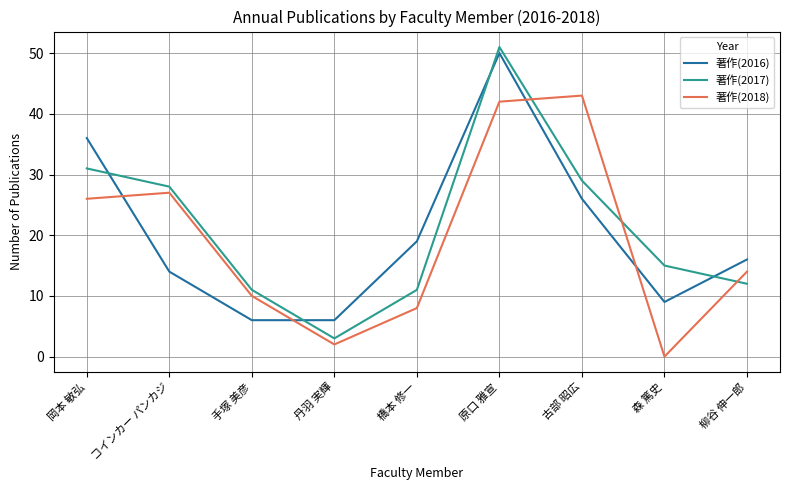

True or false: 著作(2018) has a value of 46 at コインカー パンカジ.

False